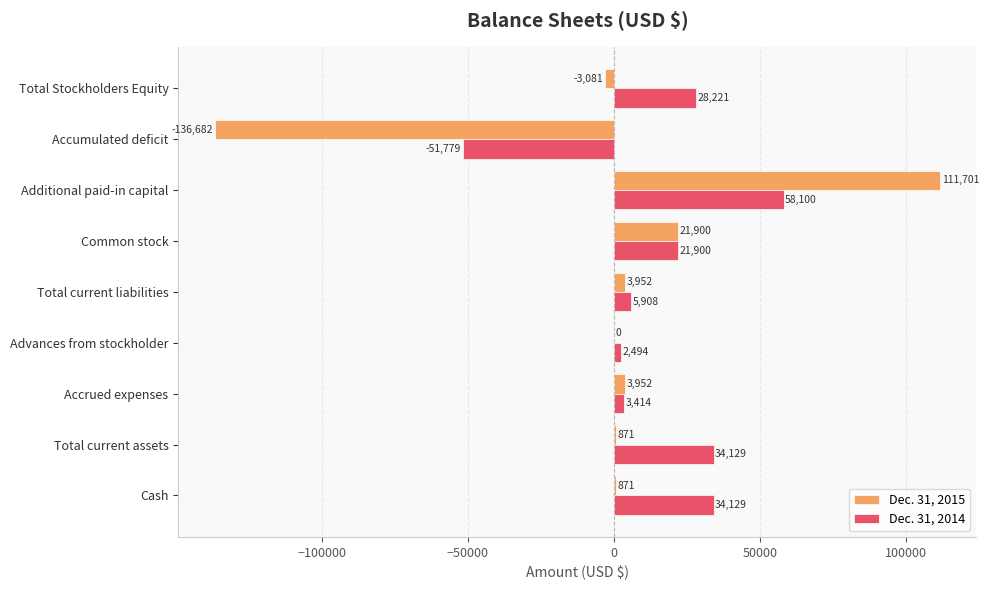

At which category is the sum across all series the highest?

Additional paid-in capital